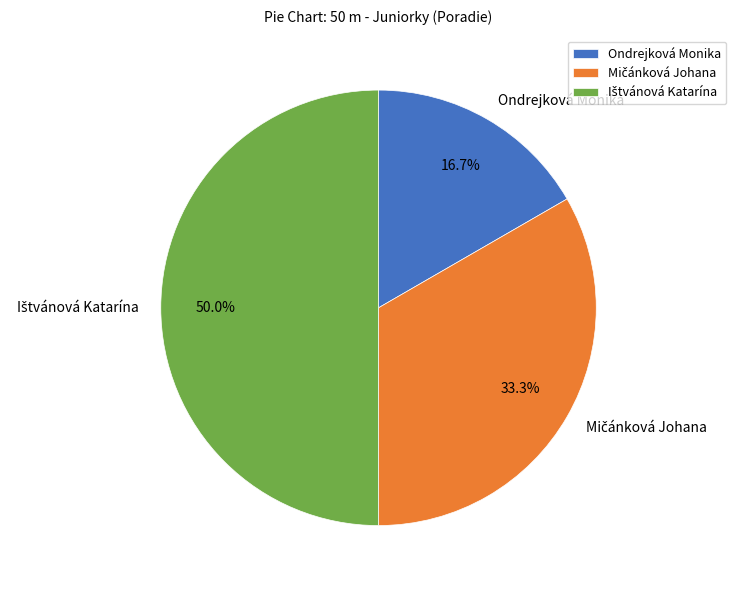

Which slice is the smallest?

Ondrejková Monika